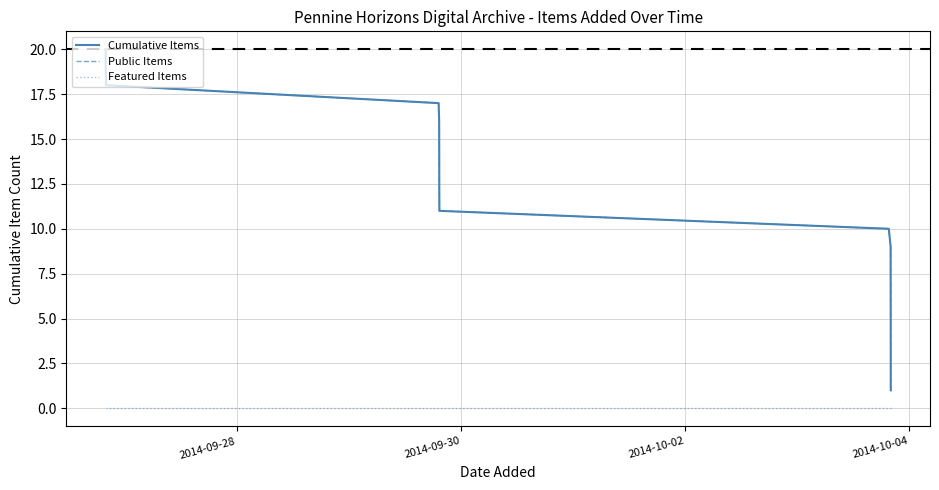

List the series in order of their peak value, highest first.

Cumulative Items, Public Items, Featured Items